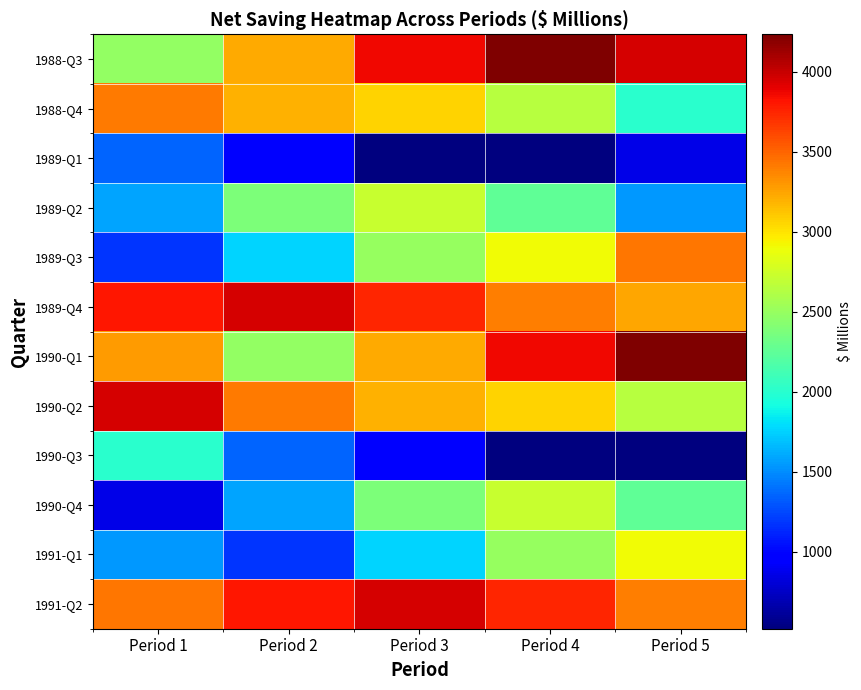

Reading right to left, what are all the values shown in this chart?

1988-Q3: Period 5=3951	Period 4=4234	Period 3=3868	Period 2=3220	Period 1=2482
1988-Q4: Period 5=2012	Period 4=2640	Period 3=3071	Period 2=3200	Period 1=3411
1989-Q1: Period 5=862	Period 4=520	Period 3=532	Period 2=979	Period 1=1361
1989-Q2: Period 5=1547	Period 4=2258	Period 3=2712	Period 2=2381	Period 1=1587
1989-Q3: Period 5=3432	Period 4=2908	Period 3=2497	Period 2=1767	Period 1=1173
1989-Q4: Period 5=3242	Period 4=3394	Period 3=3743	Period 2=3957	Period 1=3800
1990-Q1: Period 5=4234	Period 4=3868	Period 3=3220	Period 2=2482	Period 1=3290
1990-Q2: Period 5=2640	Period 4=3071	Period 3=3200	Period 2=3411	Period 1=3951
1990-Q3: Period 5=520	Period 4=532	Period 3=979	Period 2=1361	Period 1=2012
1990-Q4: Period 5=2258	Period 4=2712	Period 3=2381	Period 2=1587	Period 1=862
1991-Q1: Period 5=2908	Period 4=2497	Period 3=1767	Period 2=1173	Period 1=1547
1991-Q2: Period 5=3394	Period 4=3743	Period 3=3957	Period 2=3800	Period 1=3432